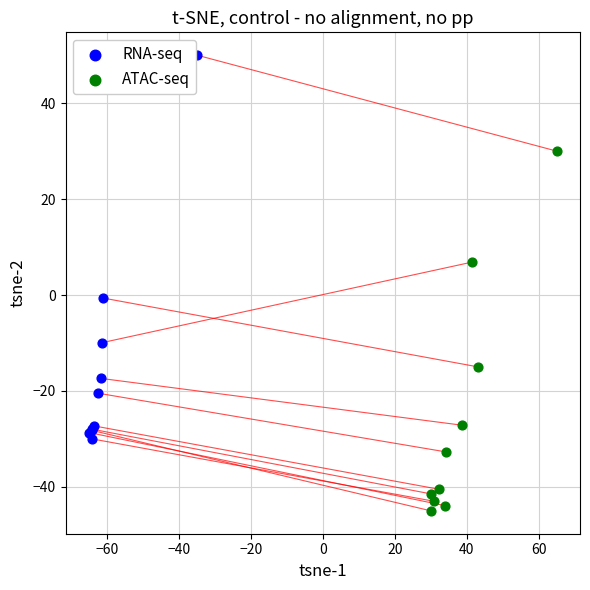

Which series has the largest Y range (max minus min)?

RNA-seq